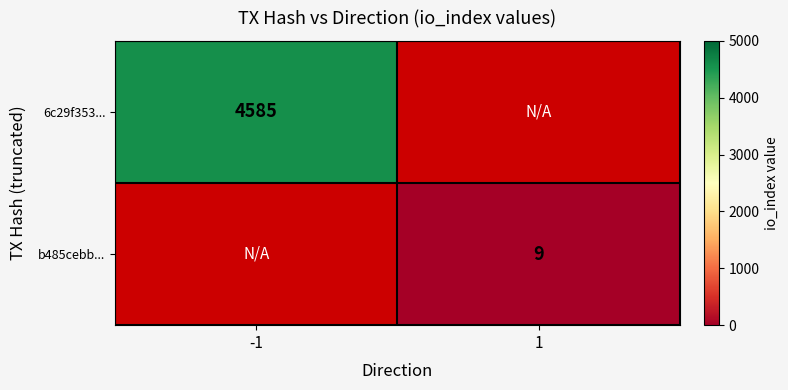

At which category does the chart reach its minimum across all series?

1